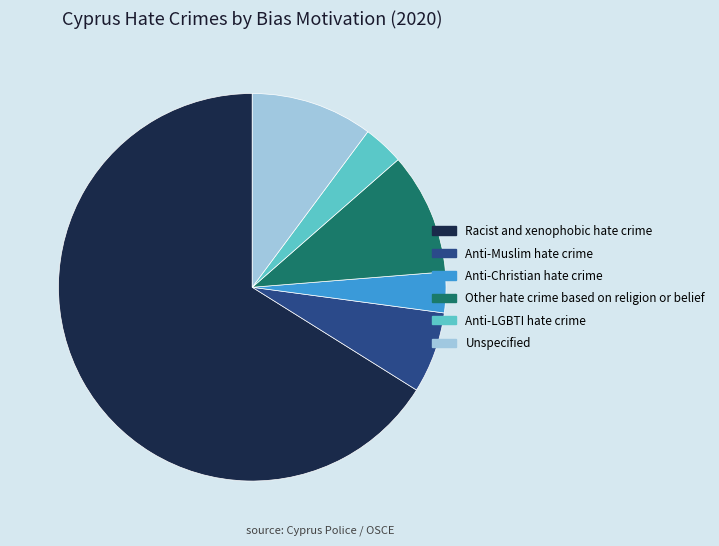

Which slice is the largest?

Racist and xenophobic hate crime